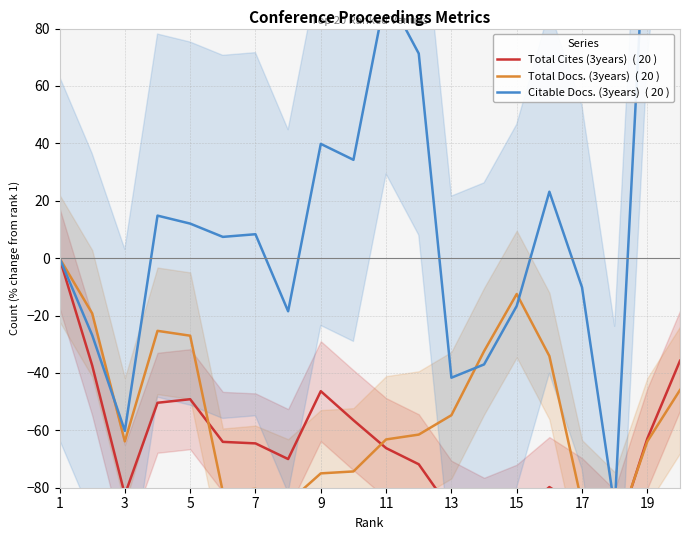

How many interior local valleys does the Total Docs. (3years)  ( 20 ) series have?

4